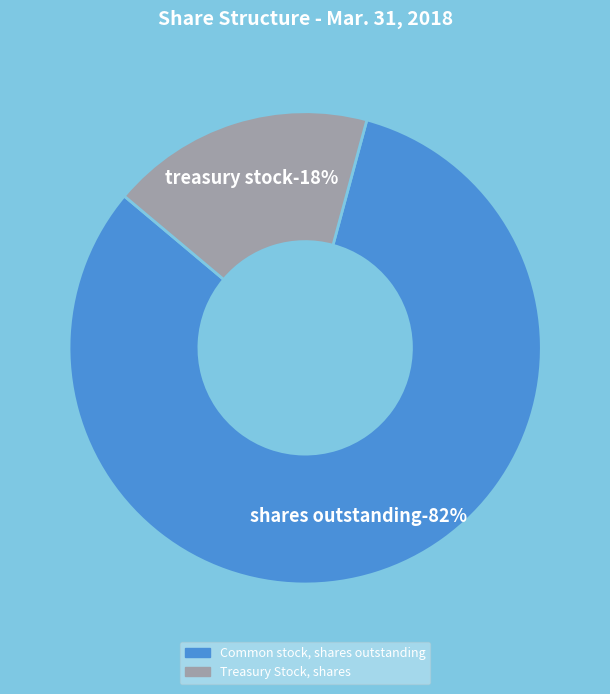

Which slice is the smallest?

Treasury Stock, shares